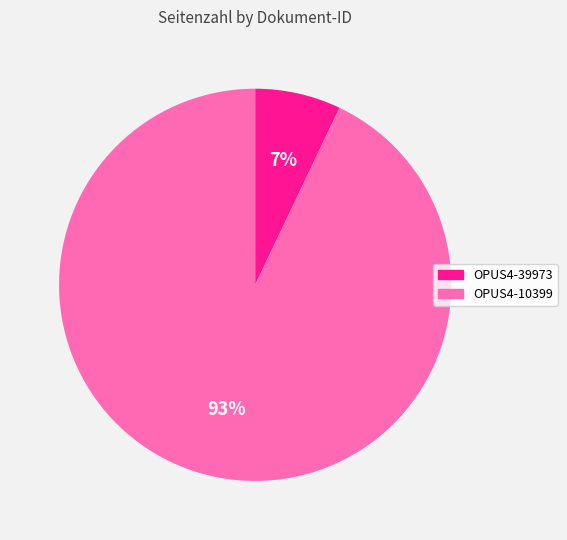

To the nearest percent, what is the combined percentage of OPUS4-10399 and OPUS4-39973?

100%